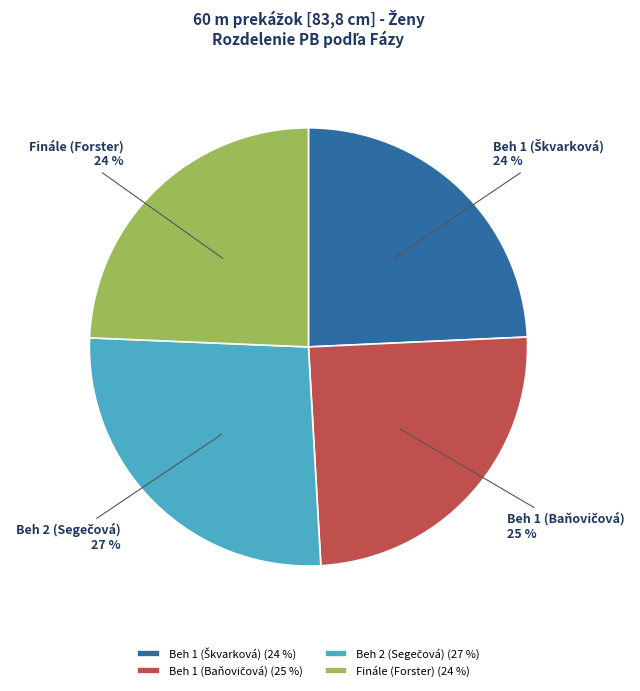

Does any single category account for the majority?

No